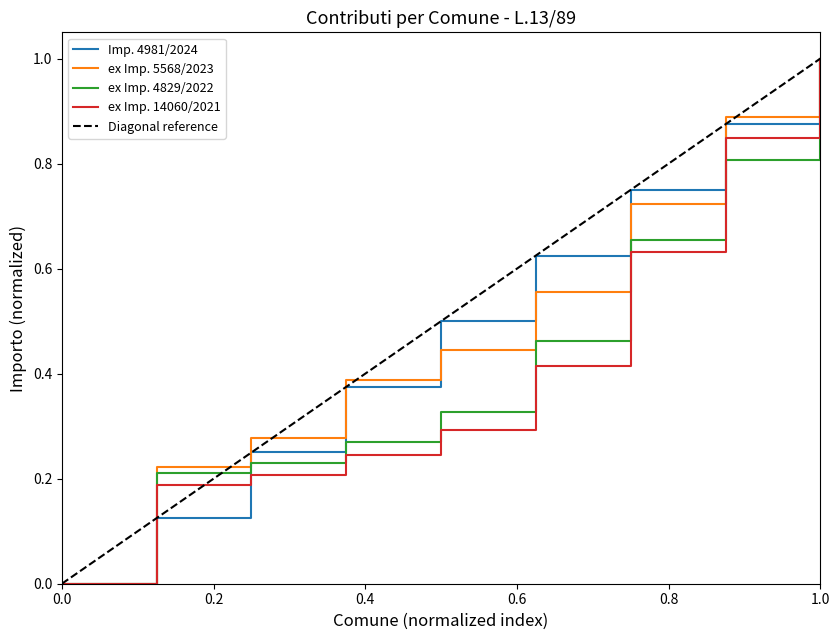

How many categories are shown in the chart?

9